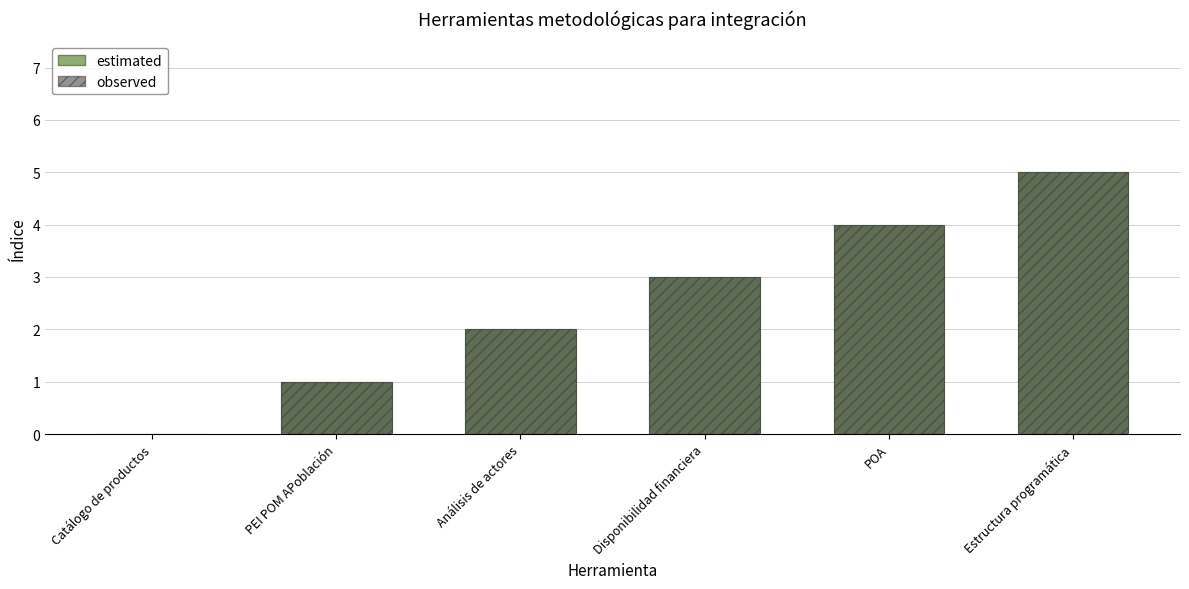

Between Análisis de actores and Disponibilidad financiera, which series saw the biggest shift?

estimated